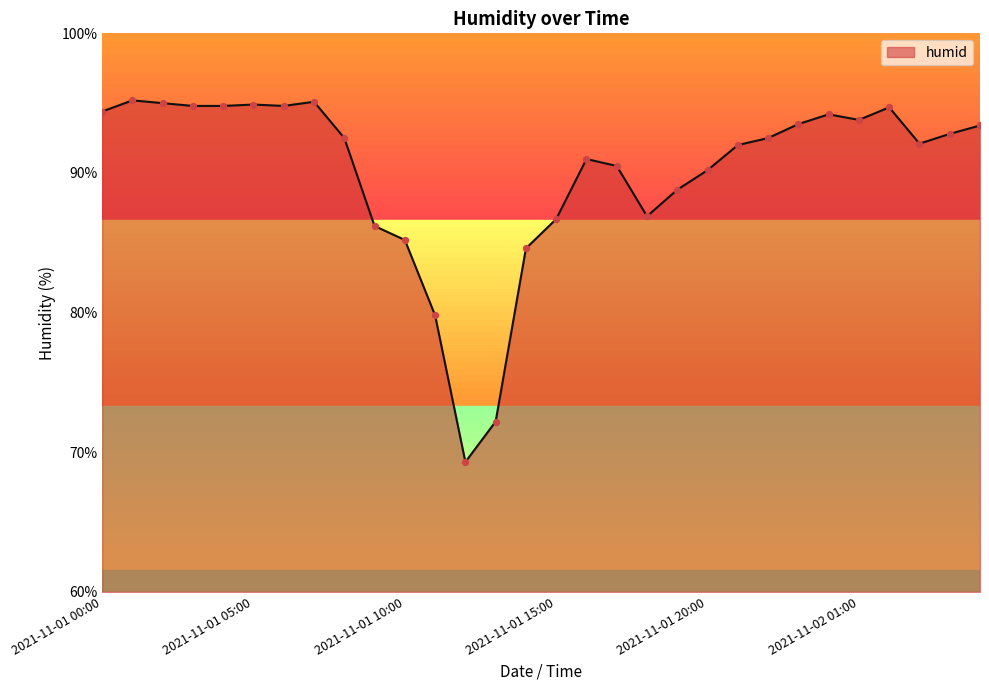

What is the greatest value displayed?

95.2